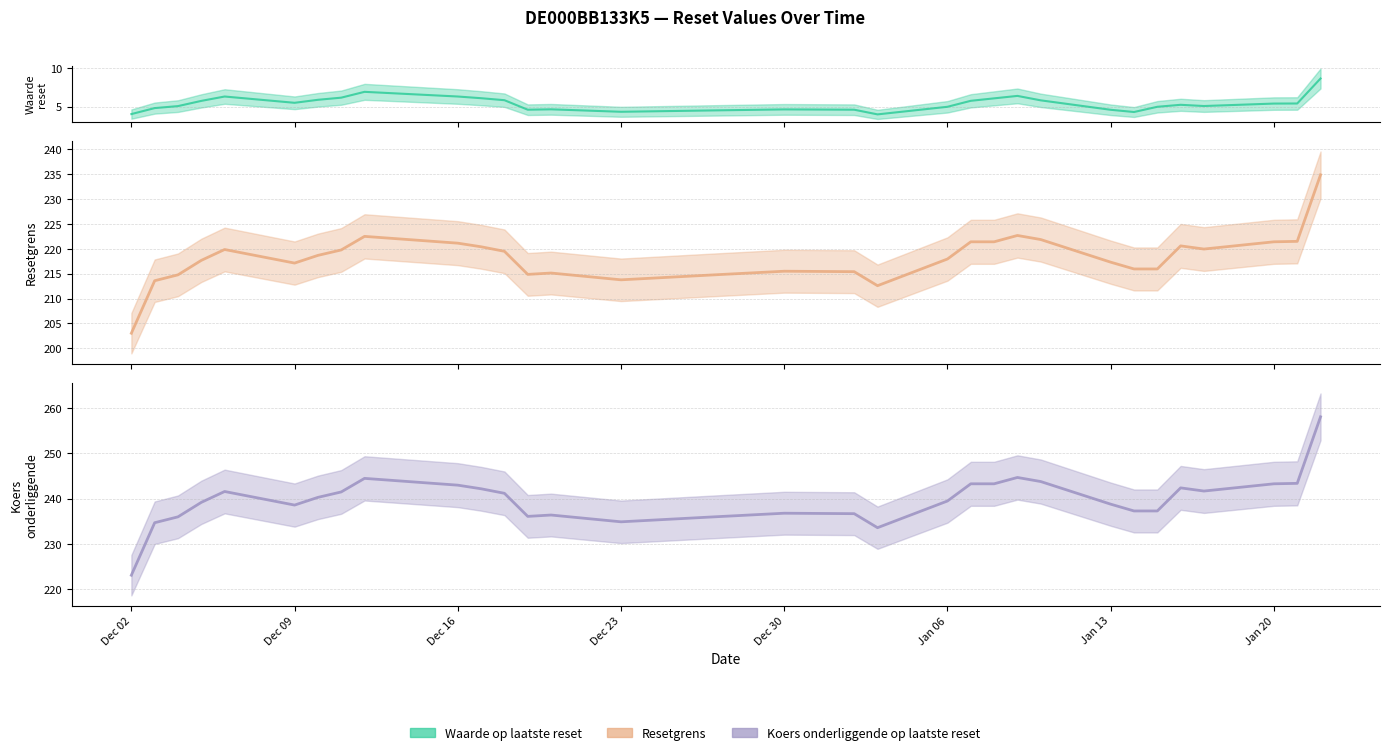

Between 2024-12-17 and 2024-12-30, which is larger?

2024-12-17